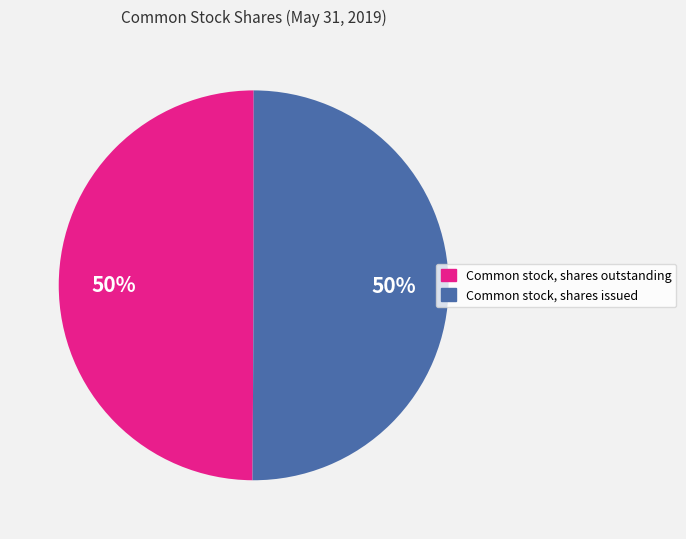

To the nearest percent, what is the combined percentage of Common stock, shares outstanding and Common stock, shares issued?

100%